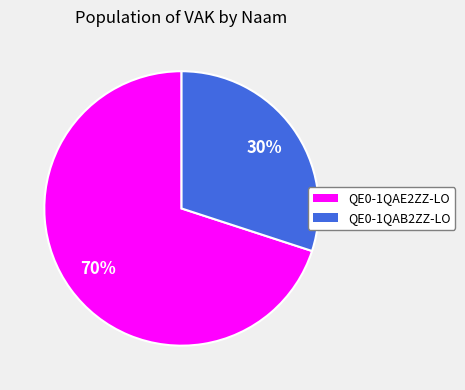

Combined, do QE0-1QAE2ZZ-LO and QE0-1QAB2ZZ-LO account for over 50%?

Yes